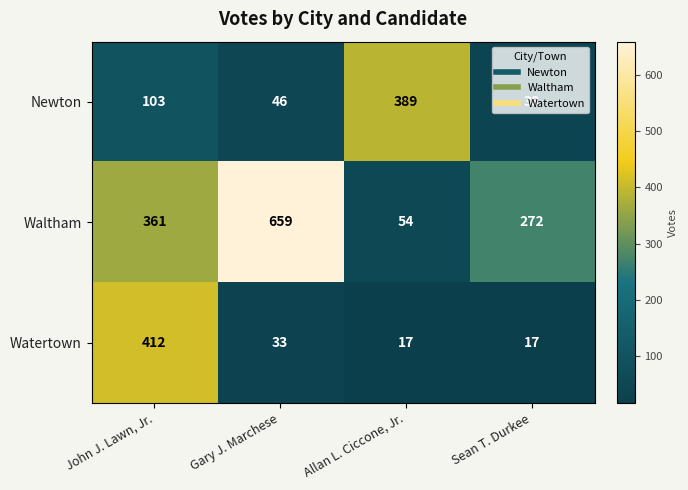

Which series has the largest total across all categories?

Waltham